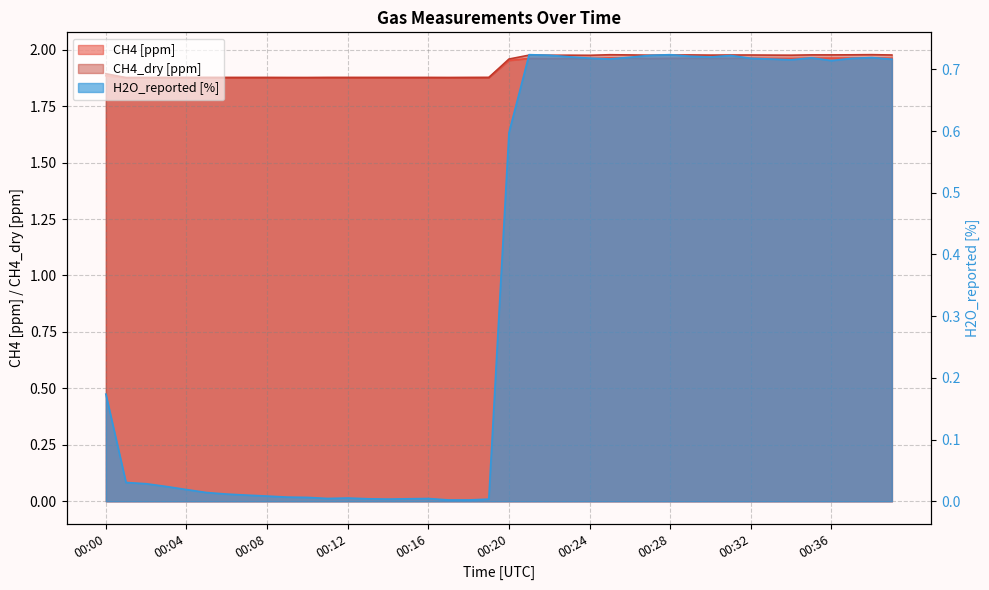

At 00:39, list the series in order from largest to smallest.

CH4_dry [ppm], CH4 [ppm], H2O_reported [%]